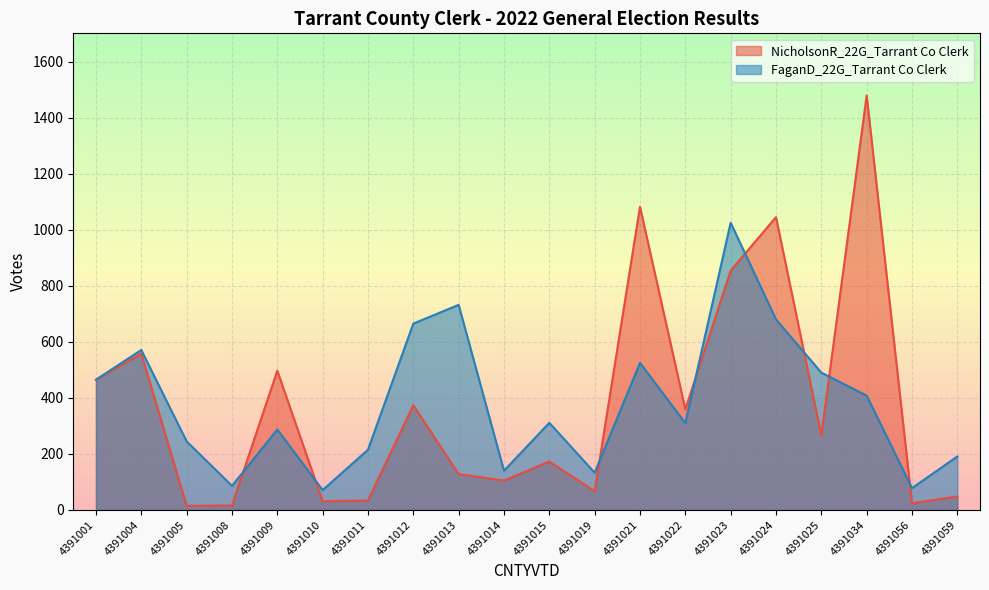

What is the value of the FaganD_22G_Tarrant Co Clerk point at the 12th from the left?

133